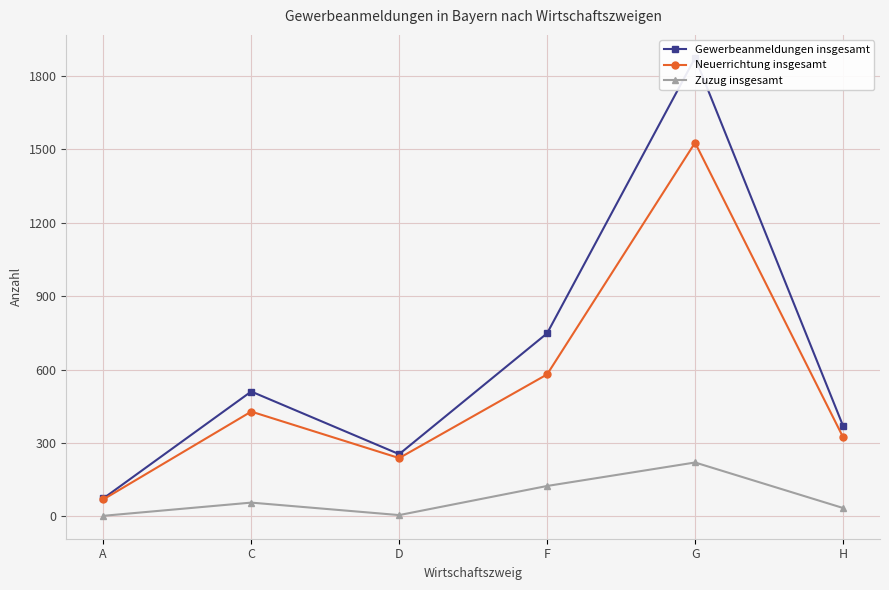

True or false: Neuerrichtung insgesamt and Zuzug insgesamt intersect in this chart.

False